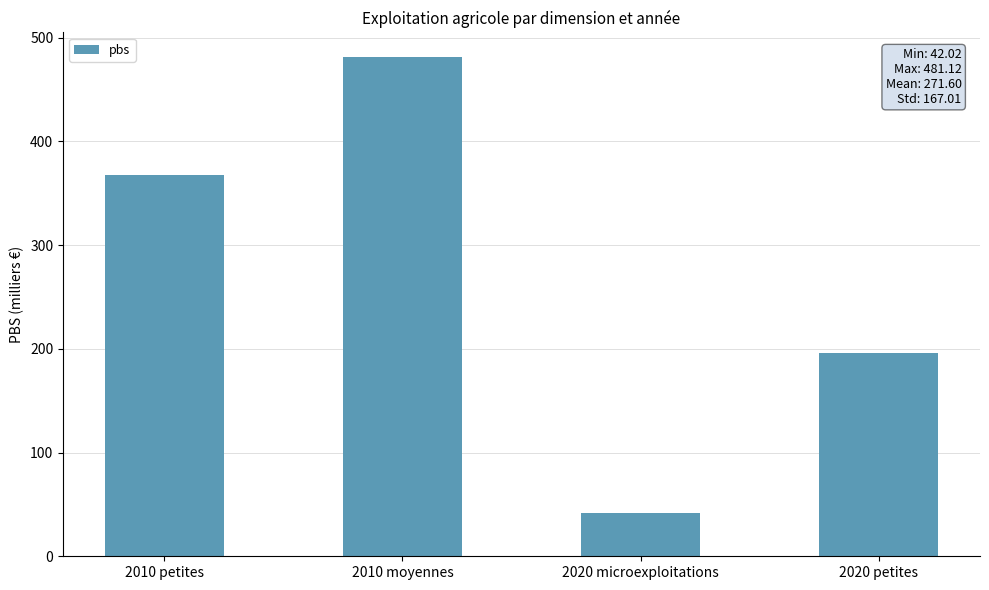

What is the change in value from 2010 moyennes to 2020 petites?

-285.4